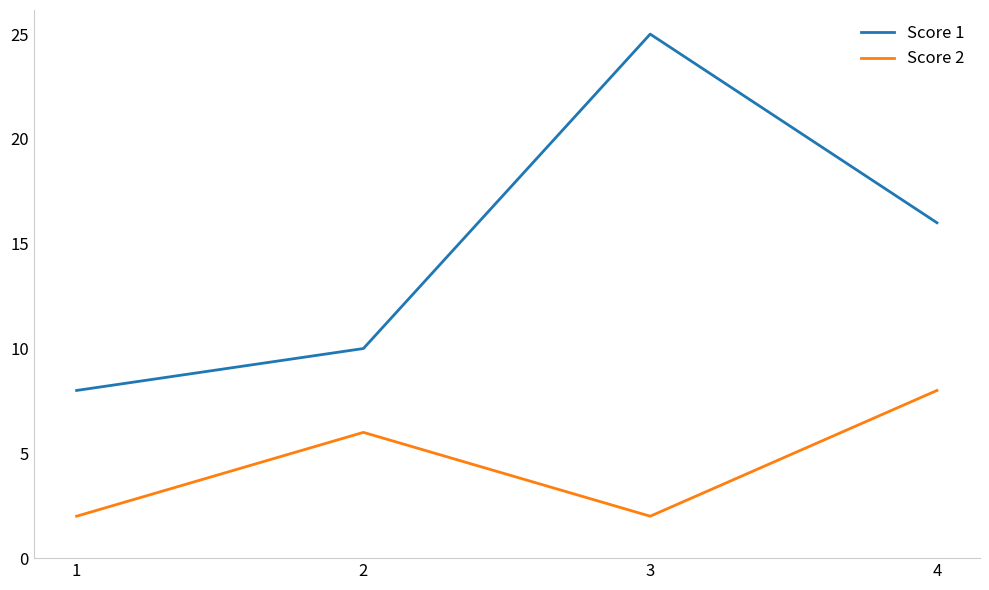

Which series has the widest spread of values?

Score 1